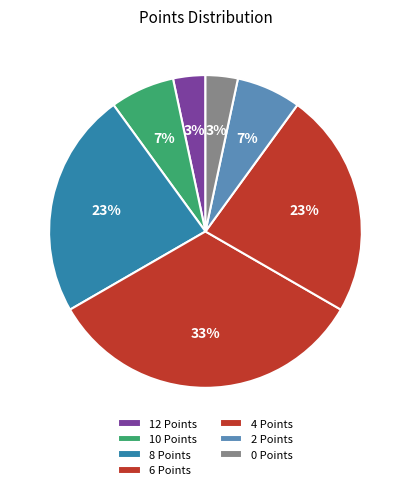

Count the number of slices in the pie.

7